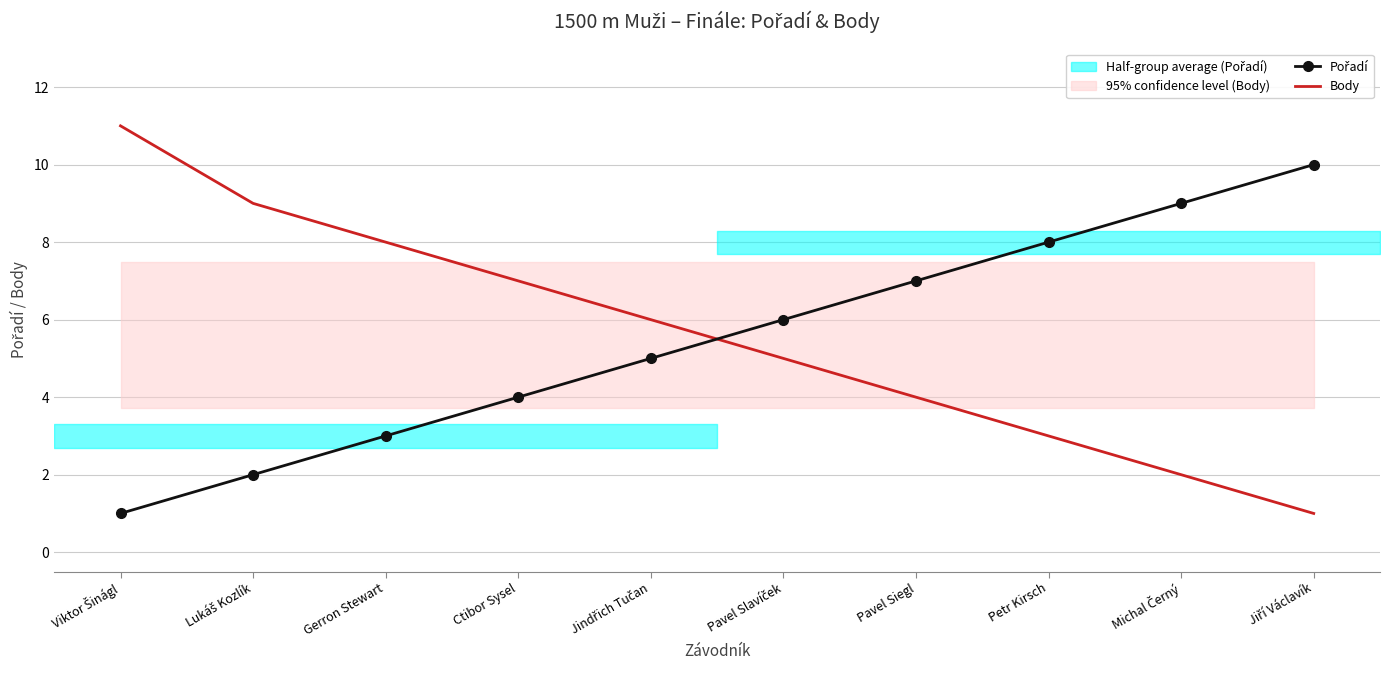

At which label does Pořadí first exceed 6?

Pavel Siegl